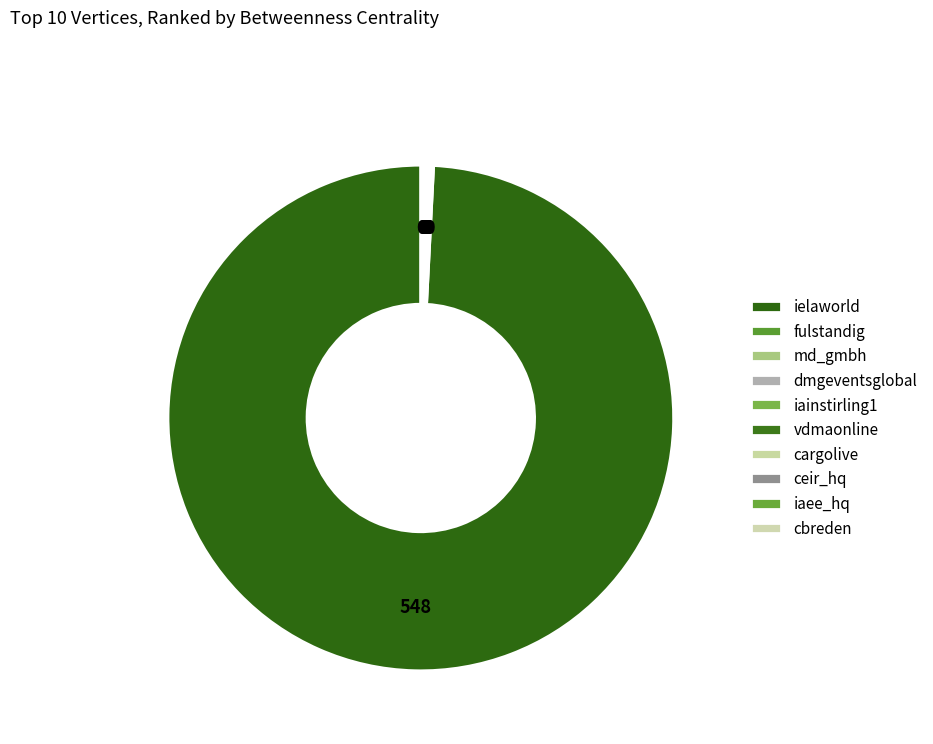

Combined, do cbreden and vdmaonline account for over 50%?

No